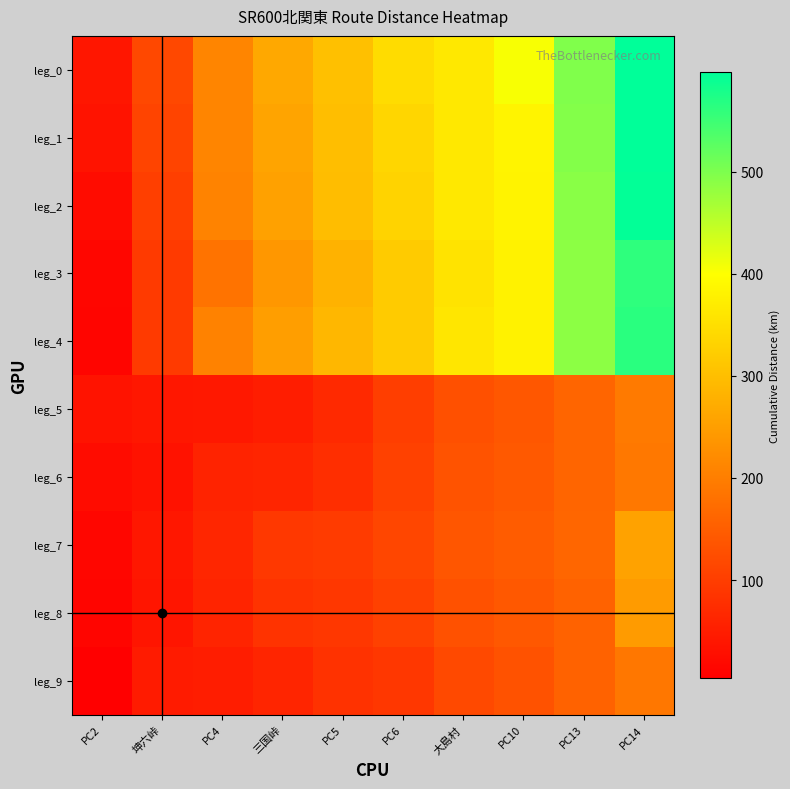

Reading right to left, what are all the values shown in this chart?

leg_0: PC14=597.4	PC13=496.9	PC10=404.7	大島村=364.4	PC6=345.9	PC5=302.1	三国峠=265.5	PC4=211.5	坤六峠=116.6	PC2=38.8
leg_1: PC14=596.4	PC13=494.3	PC10=382.1	大島村=363.9	PC6=337.1	PC5=300.5	三国峠=259.9	PC4=210.3	坤六峠=110.9	PC2=35.0
leg_2: PC14=594.2	PC13=490.4	PC10=380.7	大島村=363.3	PC6=332.9	PC5=297.7	三国峠=255.1	PC4=208.9	坤六峠=103.2	PC2=24.0
leg_3: PC14=561.1	PC13=487.9	PC10=379.6	大島村=357.4	PC6=319.6	PC5=282.0	三国峠=240.3	PC4=183.0	坤六峠=94.8	PC2=15.3
leg_4: PC14=564.8	PC13=488.3	PC10=379.6	大島村=361.2	PC6=319.9	PC5=287.9	三国峠=250.6	PC4=206.2	坤六峠=94.8	PC2=13.1
leg_5: PC14=194.1	PC13=162.5	PC10=140.4	大島村=128.3	PC6=101.5	PC5=67.7	三国峠=50.0	PC4=42.6	坤六峠=41.2	PC2=35.0
leg_6: PC14=190.9	PC13=161.5	PC10=143.3	大島村=132.6	PC6=106.4	PC5=76.8	三国峠=61.9	PC4=59.4	坤六峠=33.5	PC2=24.0
leg_7: PC14=256.0	PC13=163.4	PC10=147.3	大島村=137.7	PC6=113.6	PC5=97.0	三国峠=91.8	PC4=63.5	坤六峠=40.5	PC2=15.3
leg_8: PC14=245.5	PC13=157.0	PC10=140.8	大島村=131.2	PC6=106.5	PC5=89.9	三国峠=84.5	PC4=61.3	坤六峠=38.2	PC2=13.1
leg_9: PC14=189.7	PC13=157.1	PC10=132.4	大島村=117.9	PC6=90.6	PC5=81.8	三国峠=62.5	PC4=49.5	坤六峠=46.9	PC2=3.8